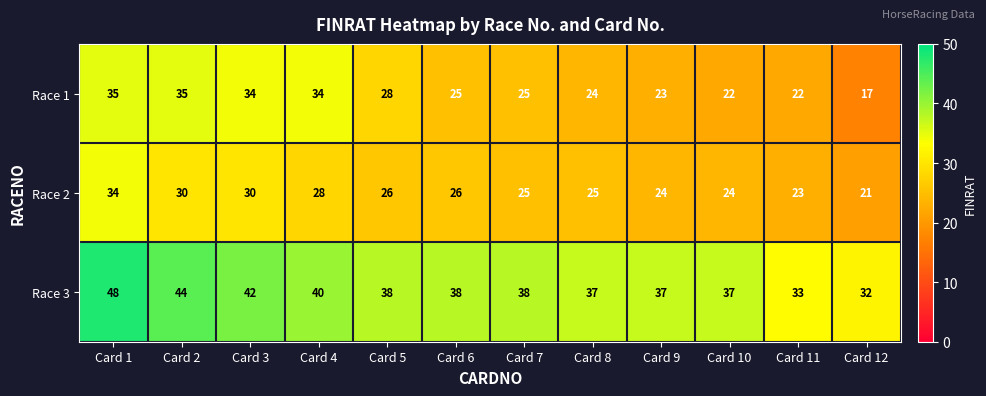

What is the maximum value for Race 3?

48